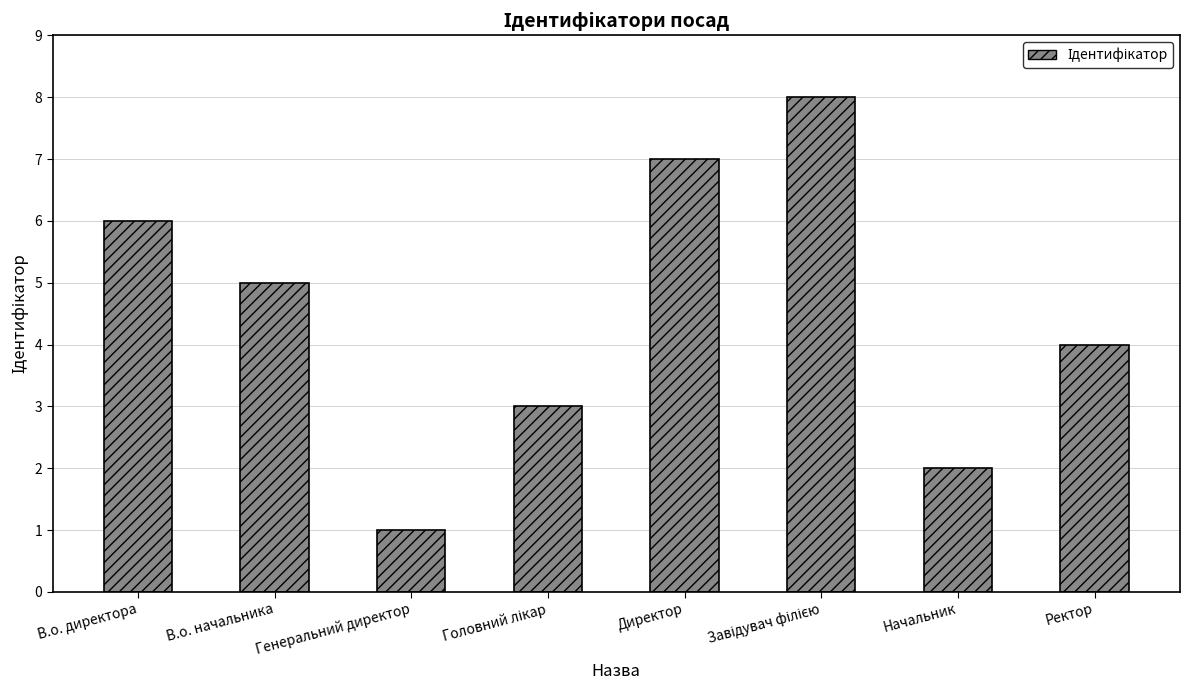

What is the maximum value shown in the chart?

8